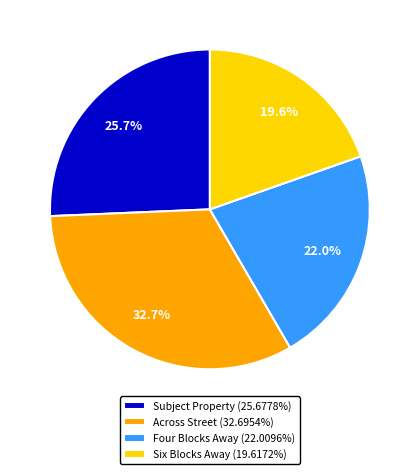

To the nearest percent, what portion does Across Street represent?

33%